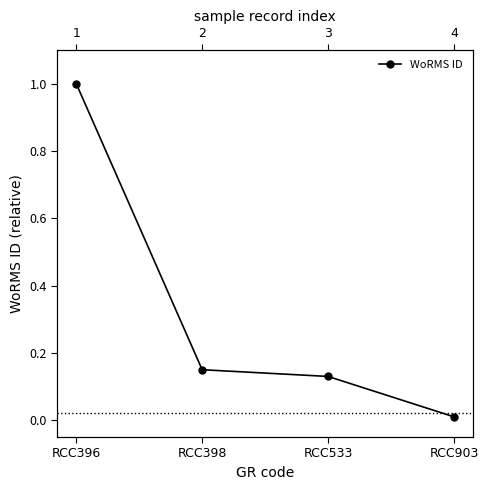

What is the greatest value displayed?

1.0